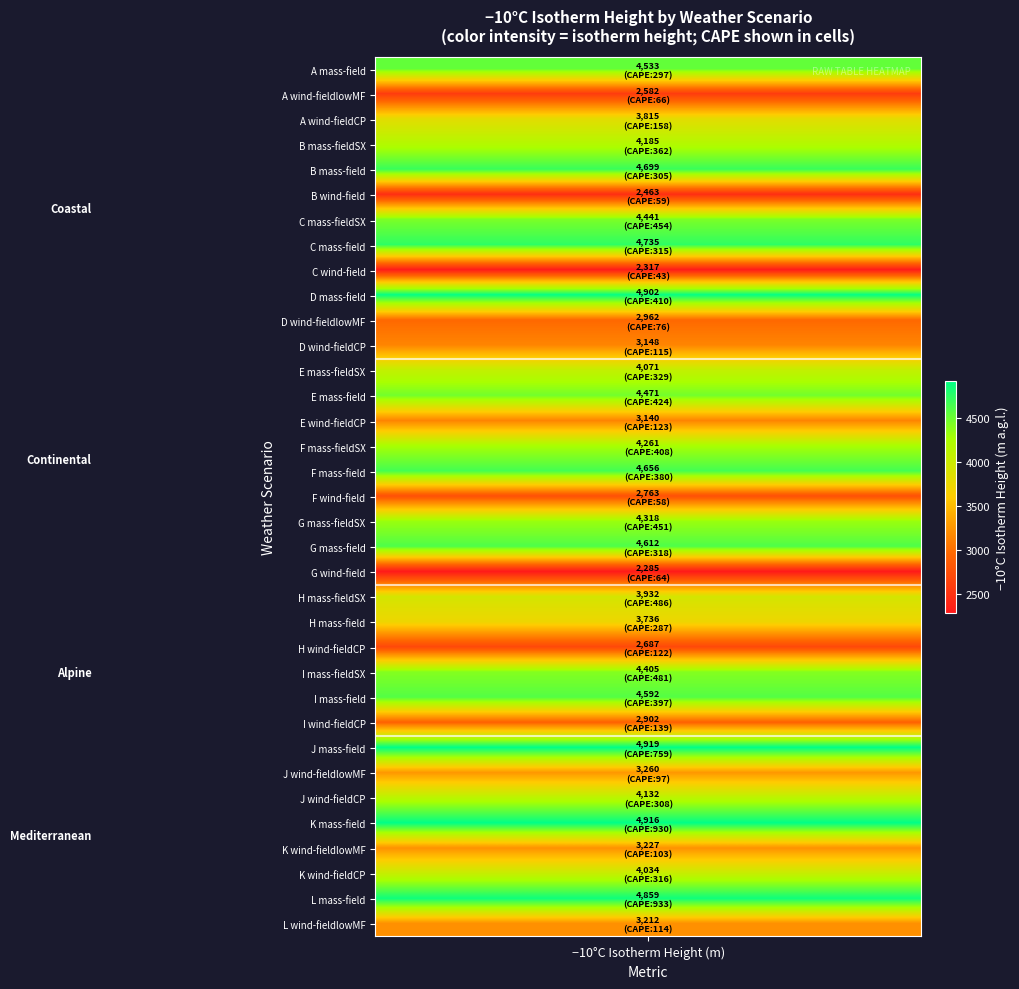

What is the average value of the isotherm series?

3833